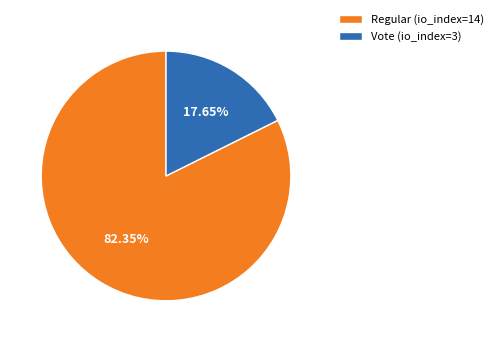

How many segments does this pie chart have?

2